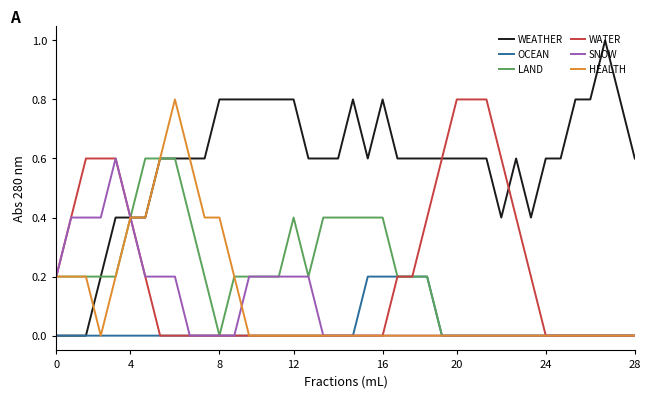

What is the maximum value for LAND?

0.6